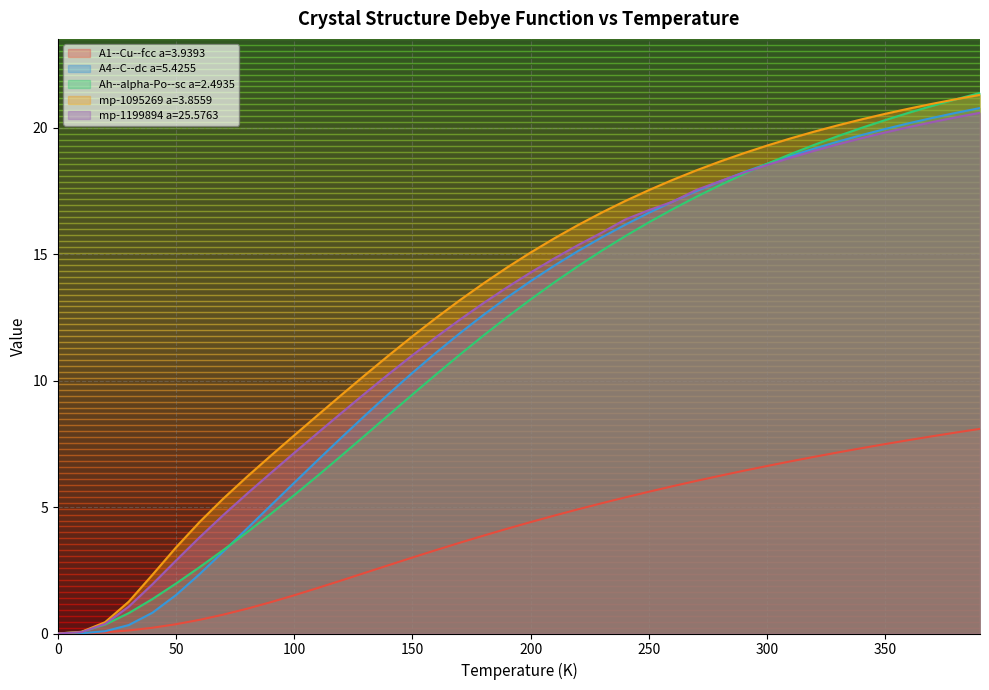

True or false: A1--Cu--fcc a=3.9393 has a value of 5.4 at 0.

False